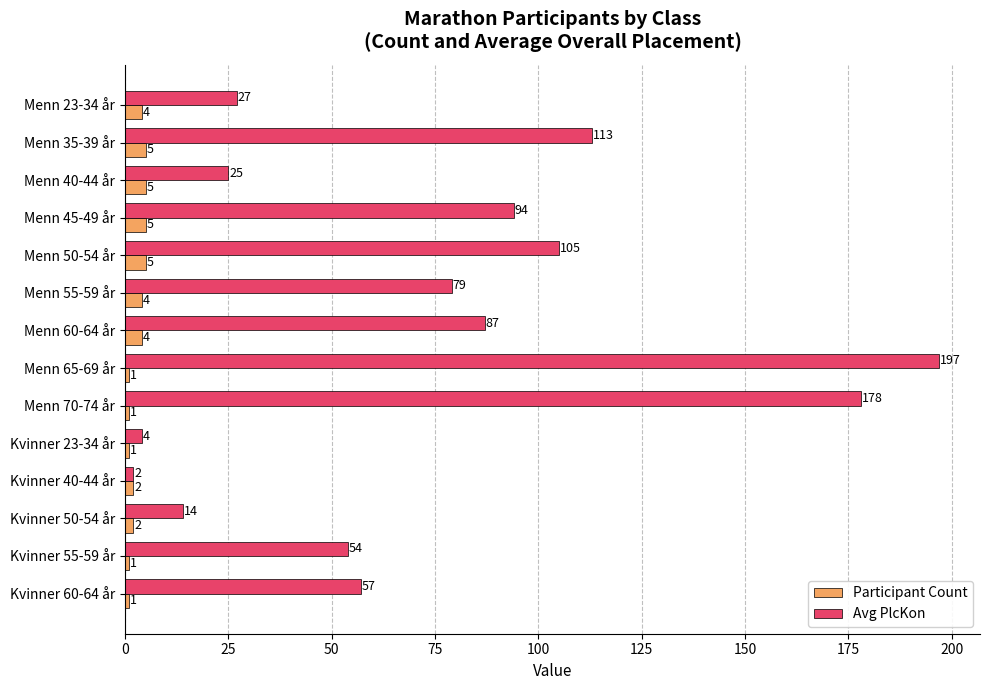

What is the sum of all Participant Count values?

41